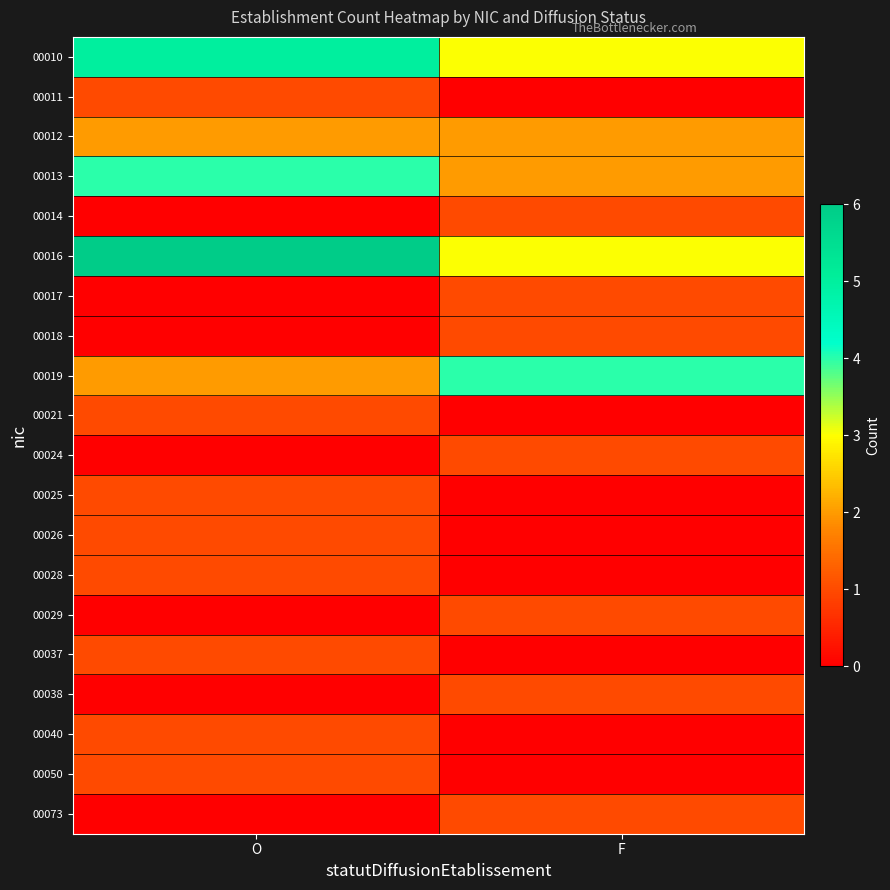

Reading left to right, list all the values displayed in this chart.

00010: O=5	F=3
00011: O=1	F=0
00012: O=2	F=2
00013: O=4	F=2
00014: O=0	F=1
00016: O=6	F=3
00017: O=0	F=1
00018: O=0	F=1
00019: O=2	F=4
00021: O=1	F=0
00024: O=0	F=1
00025: O=1	F=0
00026: O=1	F=0
00028: O=1	F=0
00029: O=0	F=1
00037: O=1	F=0
00038: O=0	F=1
00040: O=1	F=0
00050: O=1	F=0
00073: O=0	F=1